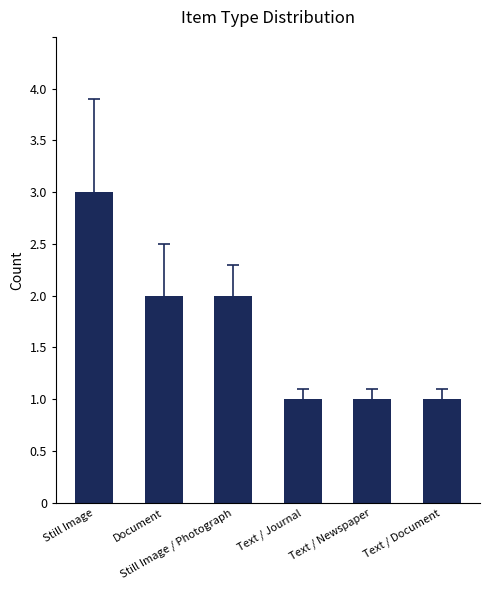

How many values are between 1 and 2?

5